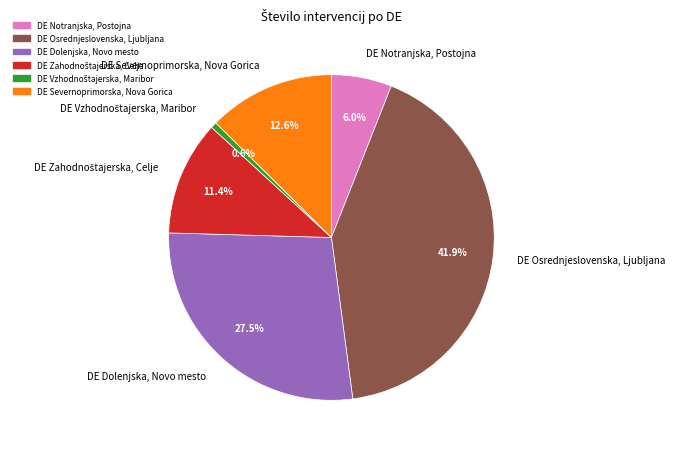

What percentage is the DE Severnoprimorska, Nova Gorica slice, to the nearest percent?

13%